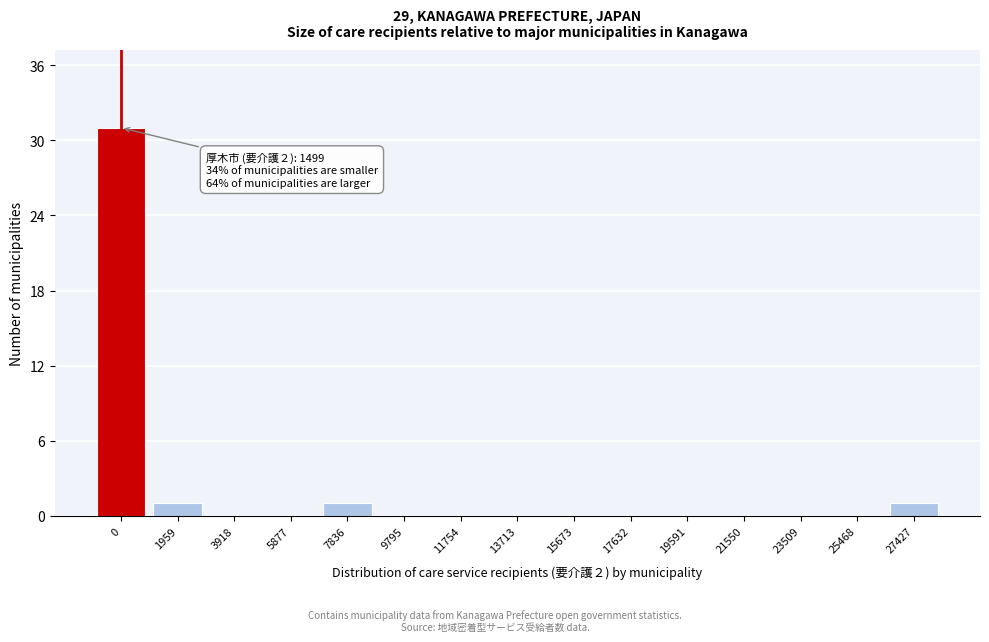

Reading right to left, transcribe all the data shown in this chart.

27427=1	25468=0	23509=0	21550=0	19591=0	17632=0	15673=0	13713=0	11754=0	9795=0	7836=1	5877=0	3918=0	1959=1	0=31